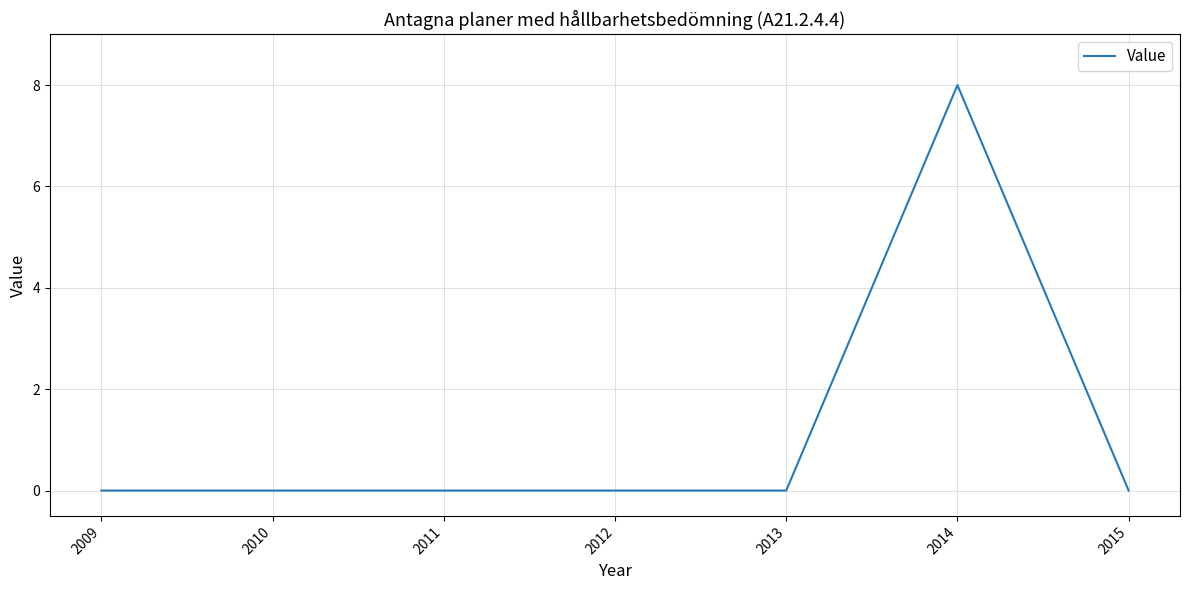

Is it true that the value at 2010 is 3?

False